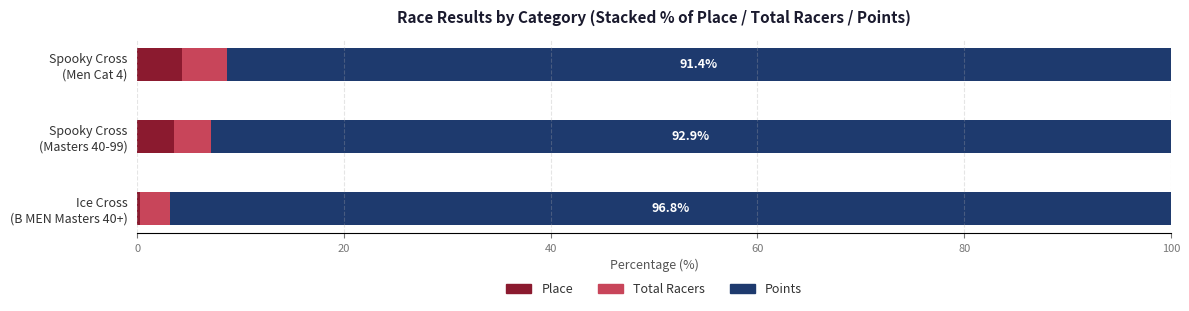

How many data points does each series have?

3